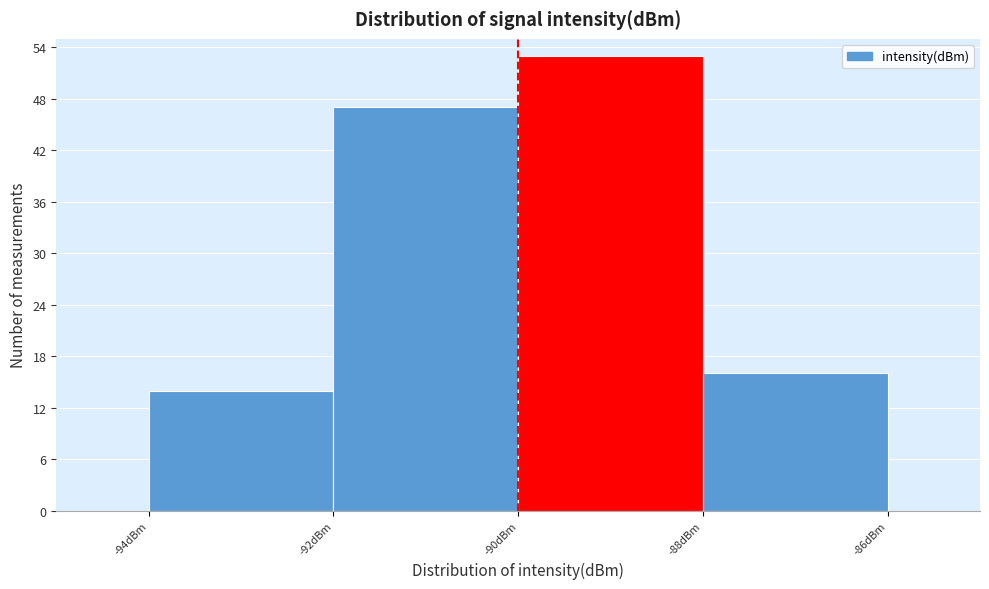

How tall is the bar that spans -92 to -90 on the x-axis? The values are not printed on the chart, so give them approximately, as read against the axis.

47